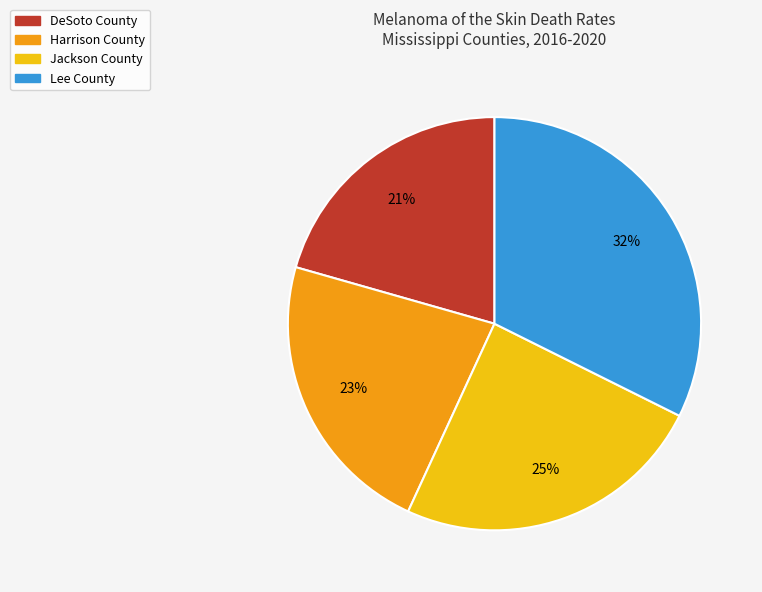

Approximately how many times larger is the value at Jackson County compared to DeSoto County?

1.2